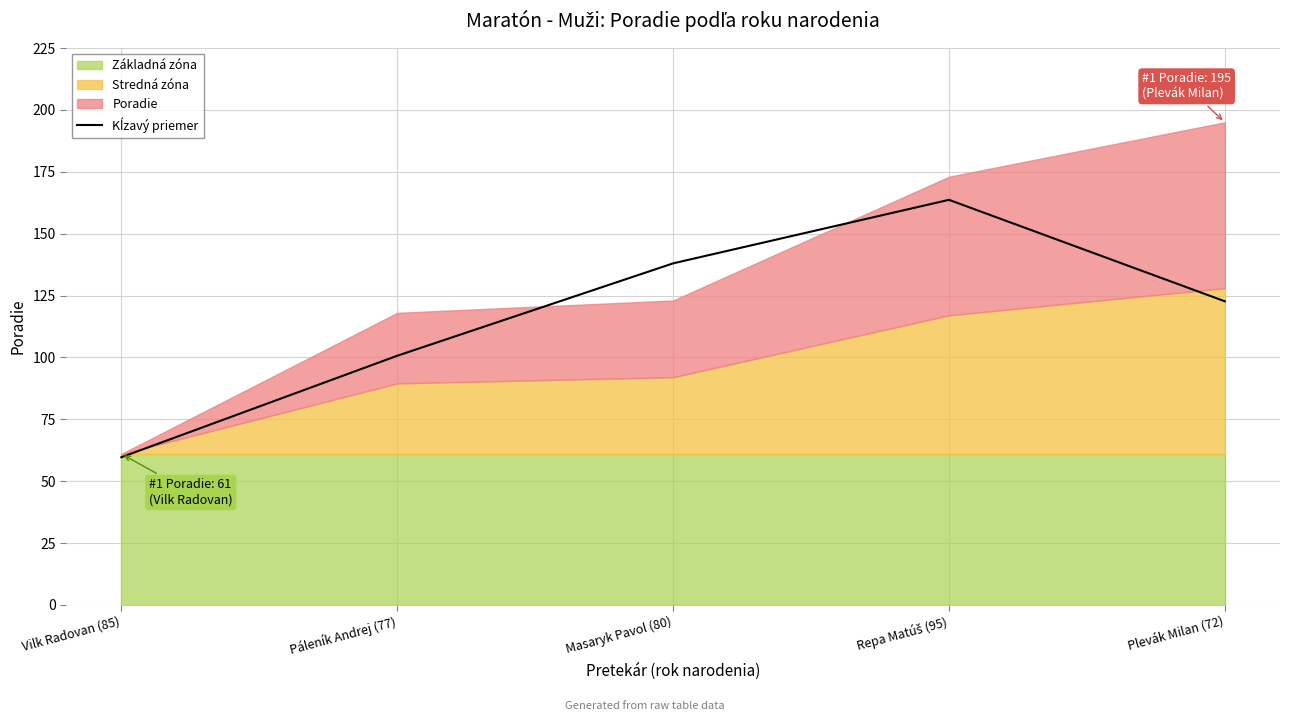

Reading left to right, list all the values displayed in this chart.

59.7	100.7	138.0	163.7	122.7